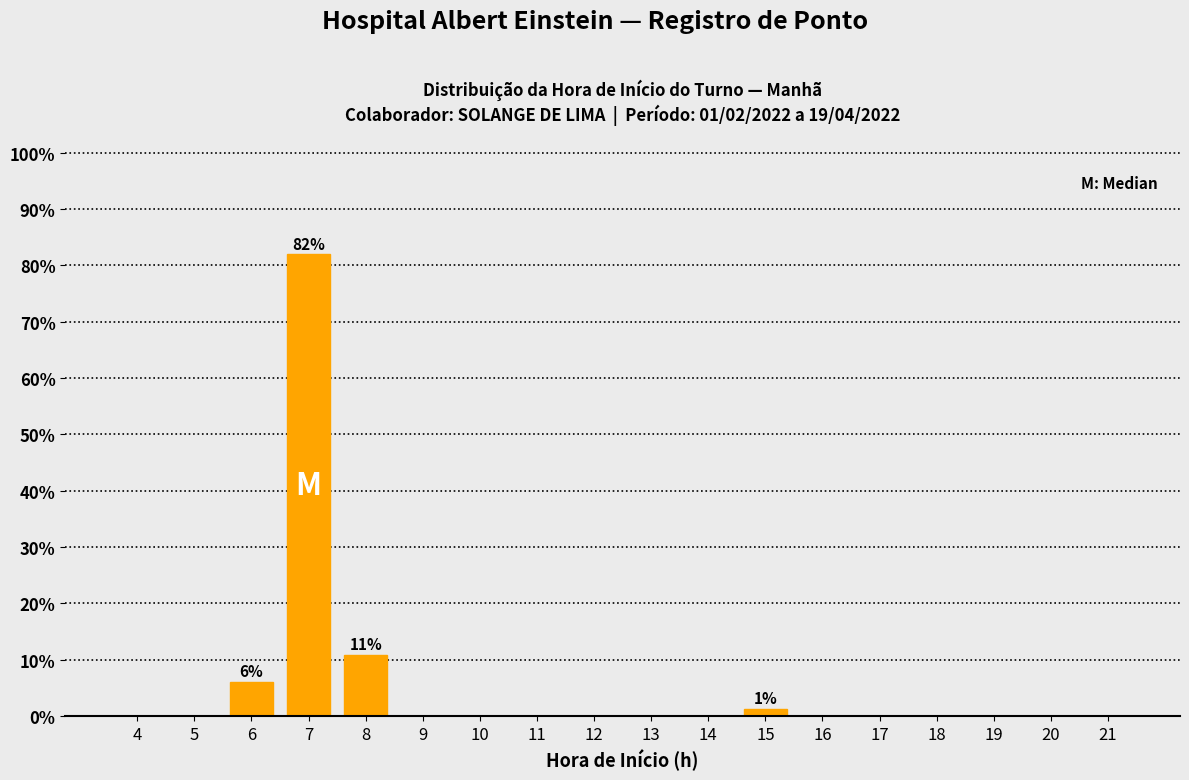

Reading left to right, list all the values displayed in this chart.

4=0.0	5=0.0	6=6.0	7=81.9	8=10.8	9=0.0	10=0.0	11=0.0	12=0.0	13=0.0	14=0.0	15=1.2	16=0.0	17=0.0	18=0.0	19=0.0	20=0.0	21=0.0